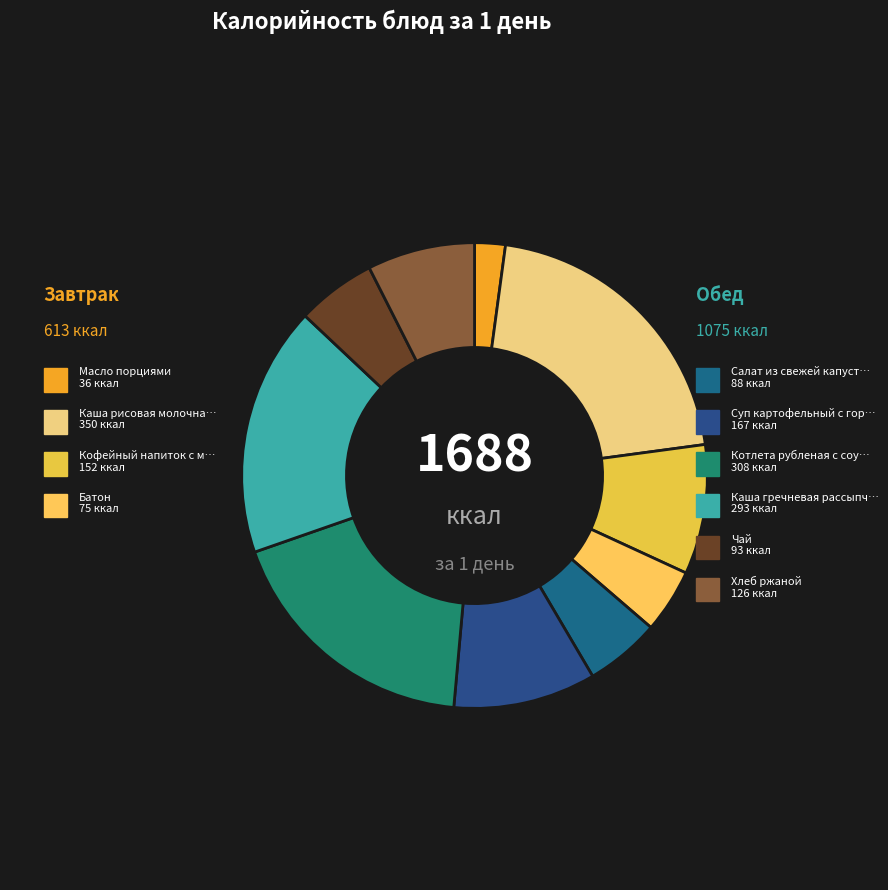

To the nearest percent, what is the combined percentage of Батон and Кофейный напиток с молоком?

13%